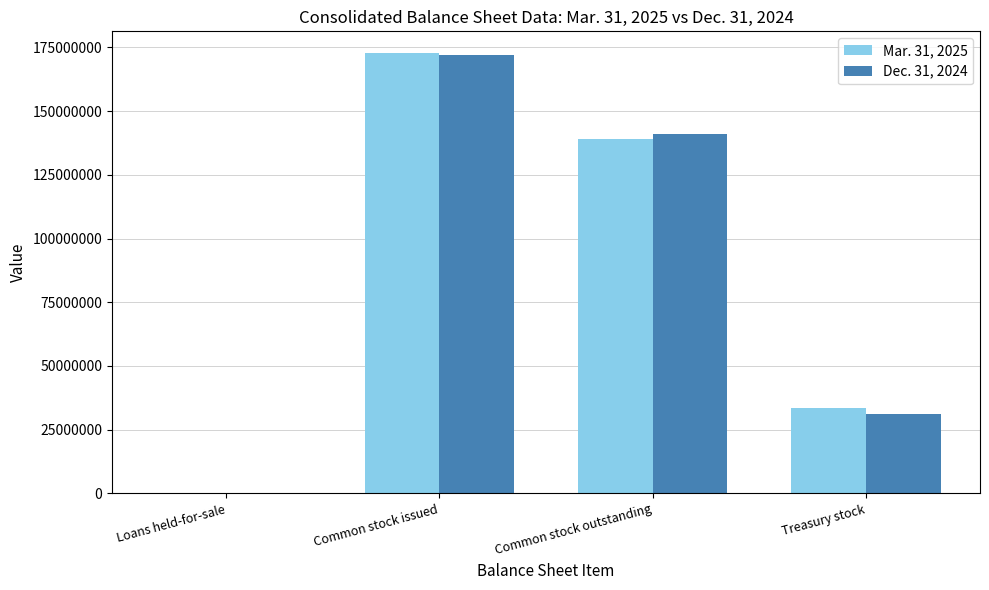

What is the sum of all Dec. 31, 2024 values?

344404462